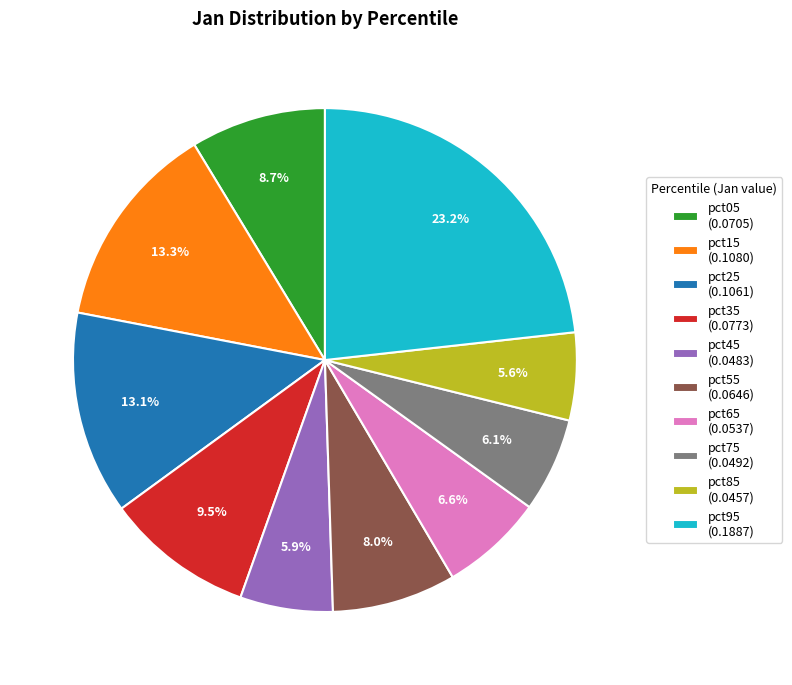

What percentage is the pct45 slice, to the nearest percent?

6%